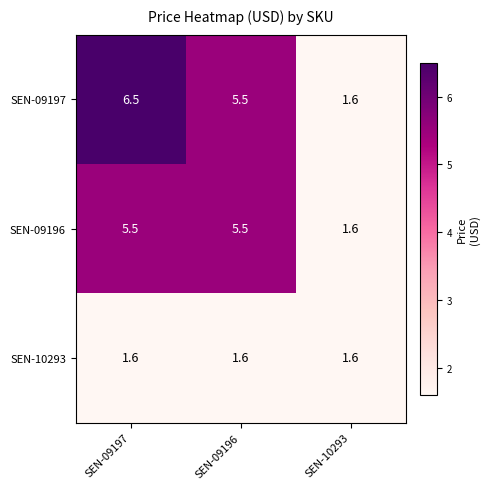

At which label is SEN-09197 closest to 4?

SEN-09196